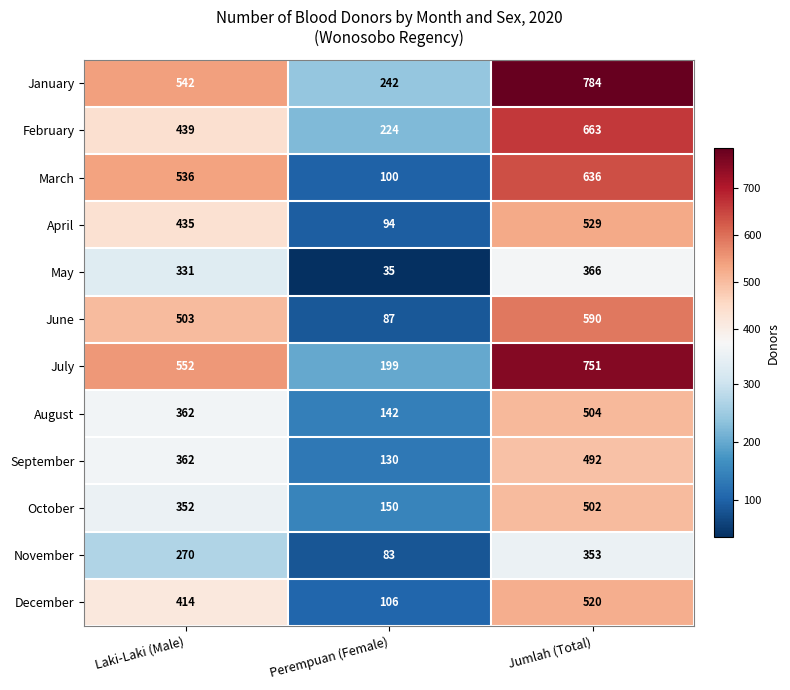

Between Laki-Laki (Male) and Jumlah (Total), which series saw the biggest shift?

January